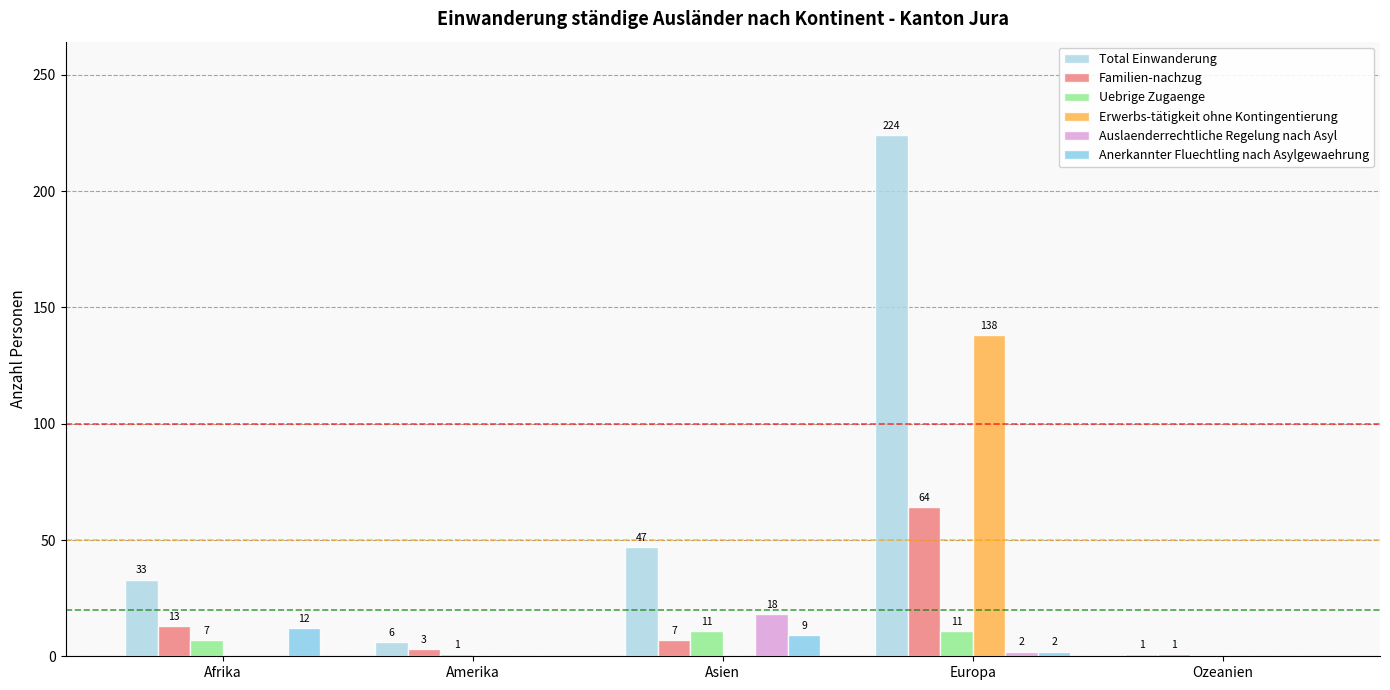

What is the total value across all series at Amerika?

10